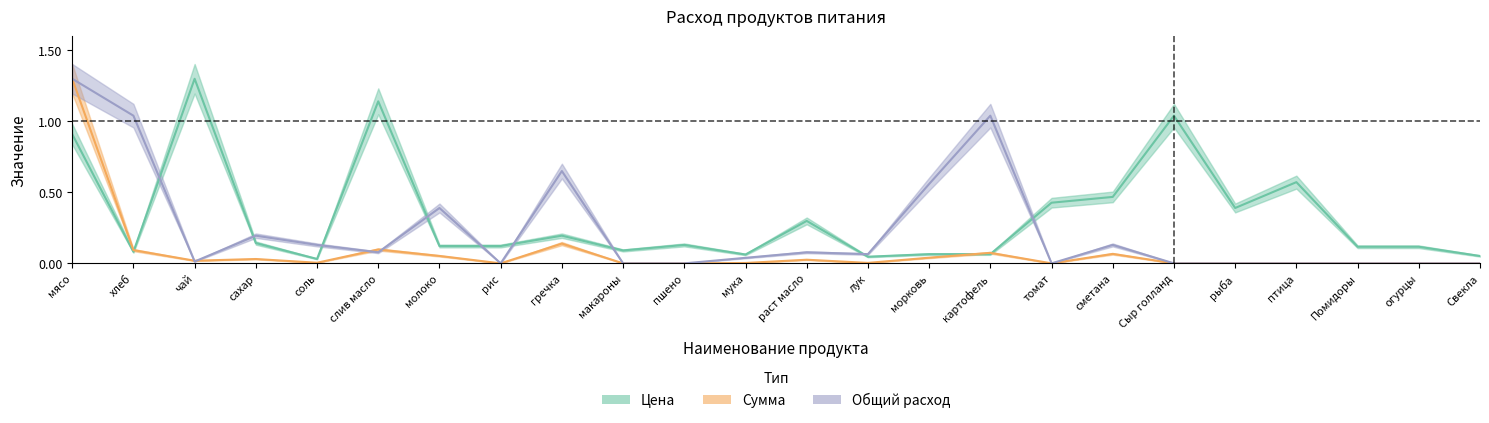

True or false: Цена and Общий расход intersect in this chart.

True